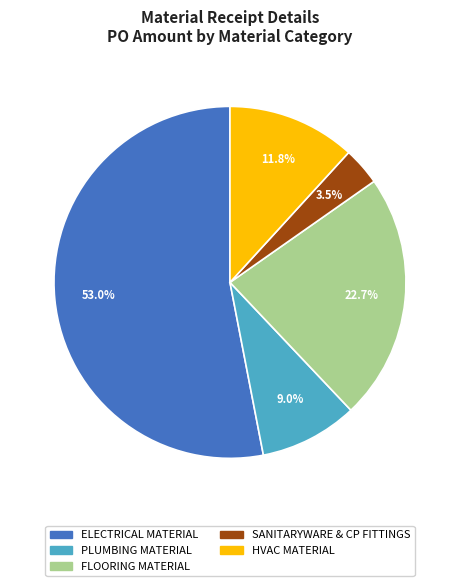

What percentage is the ELECTRICAL MATERIAL slice, to the nearest percent?

53%